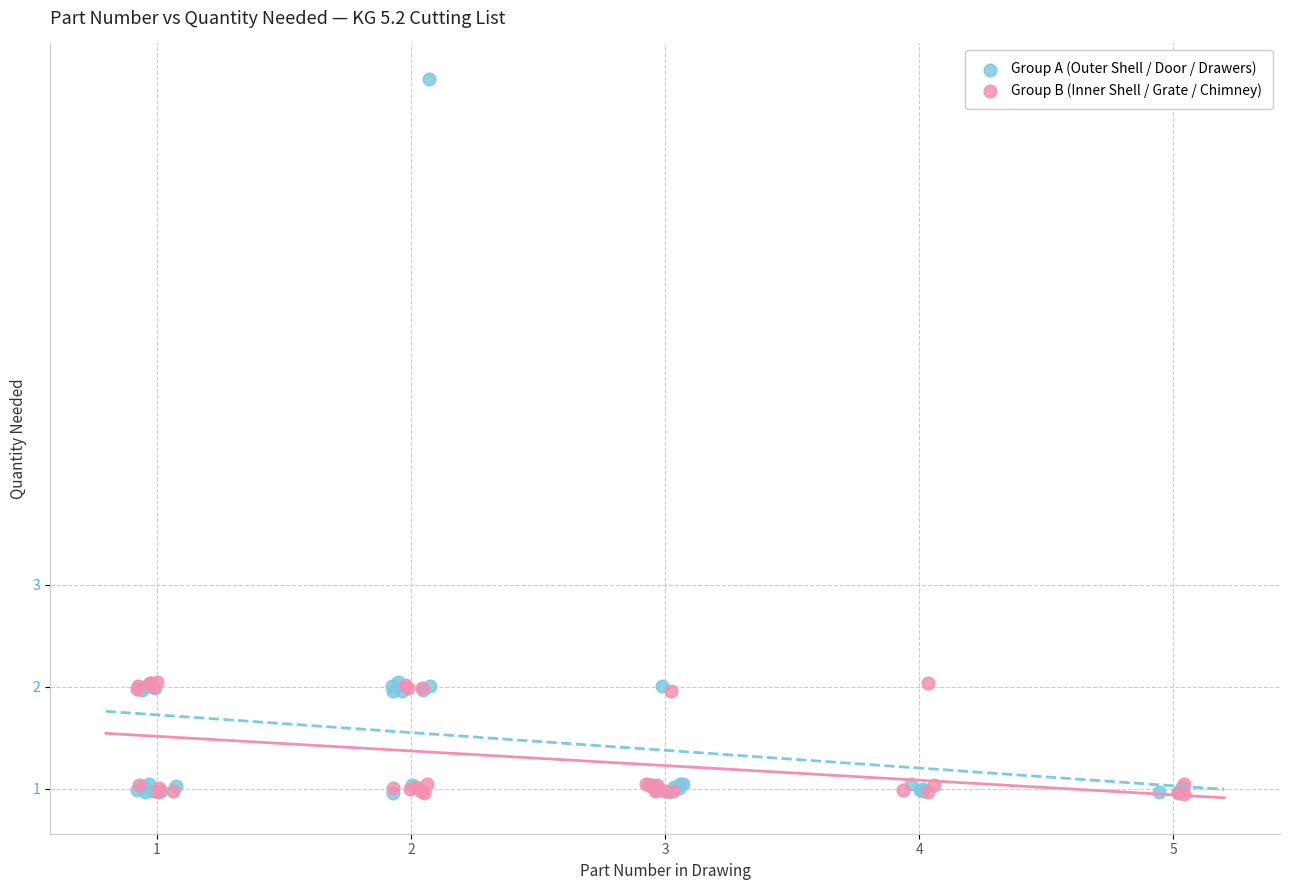

Which series contains the highest Y value?

Group A (Outer Shell / Door / Drawers)